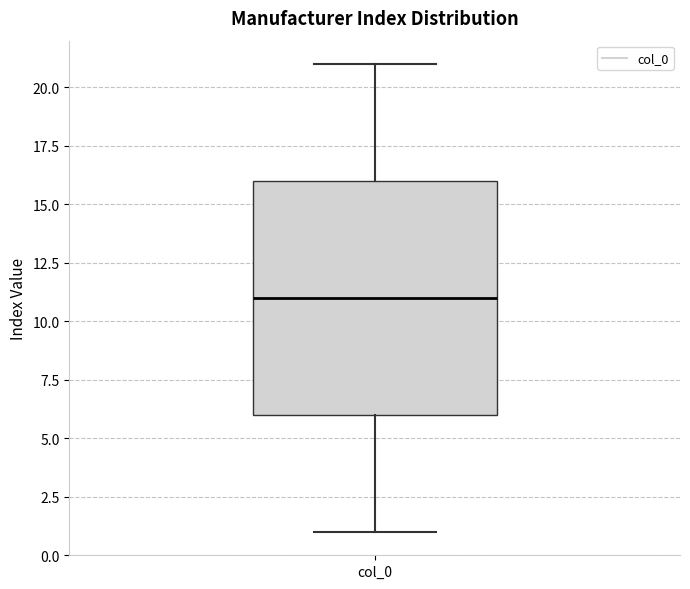

Where is the lower edge of the box for col_0 on the y-axis? The values are not printed on the chart, so give them approximately, as read against the axis.

6